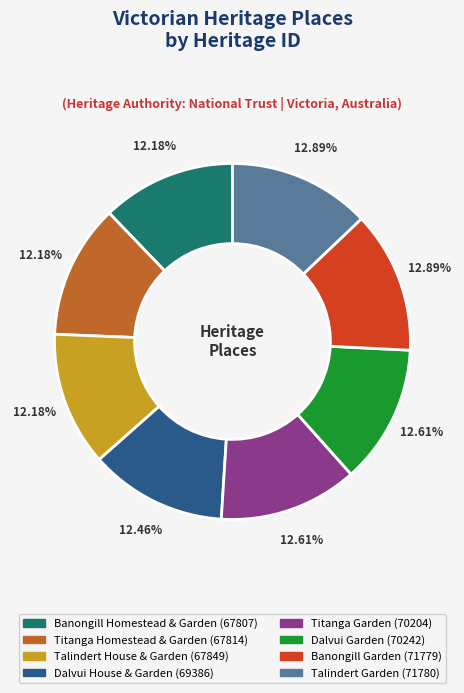

Is it true that Dalvui House & Garden is 12% of the pie?

True